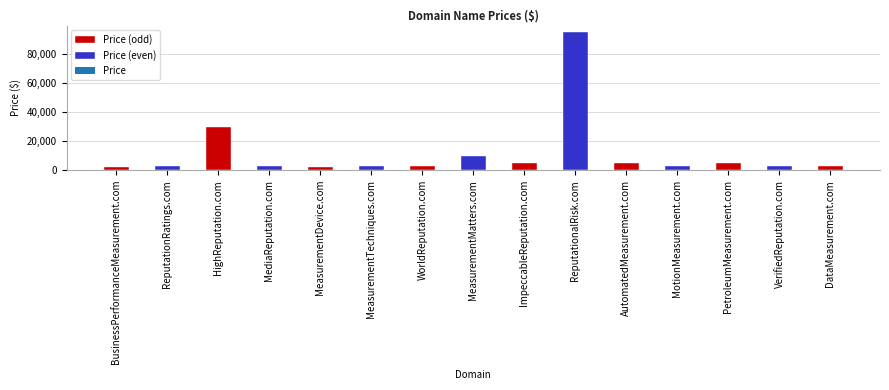

What is the difference between the maximum and minimum values?

93000